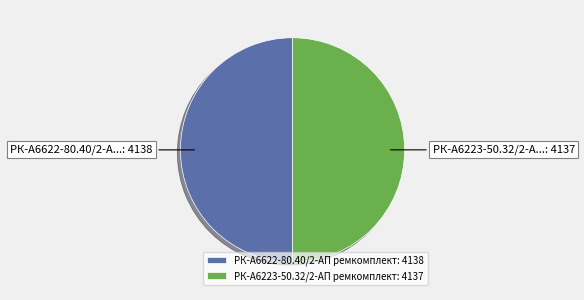

True or false: РК-А6223-50.32/2-АП ремкомплект accounts for 59% of the total.

False